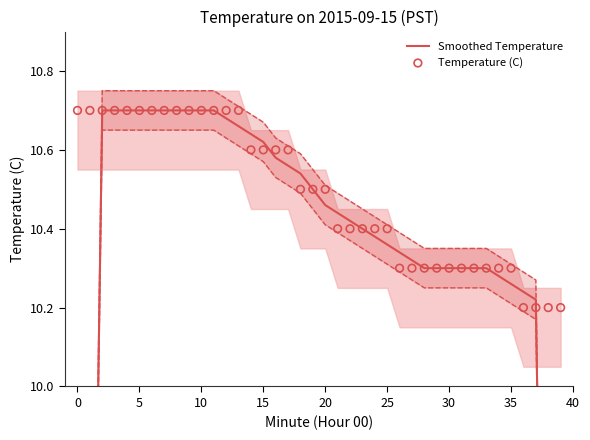

At which category is the sum across all series the highest?

5